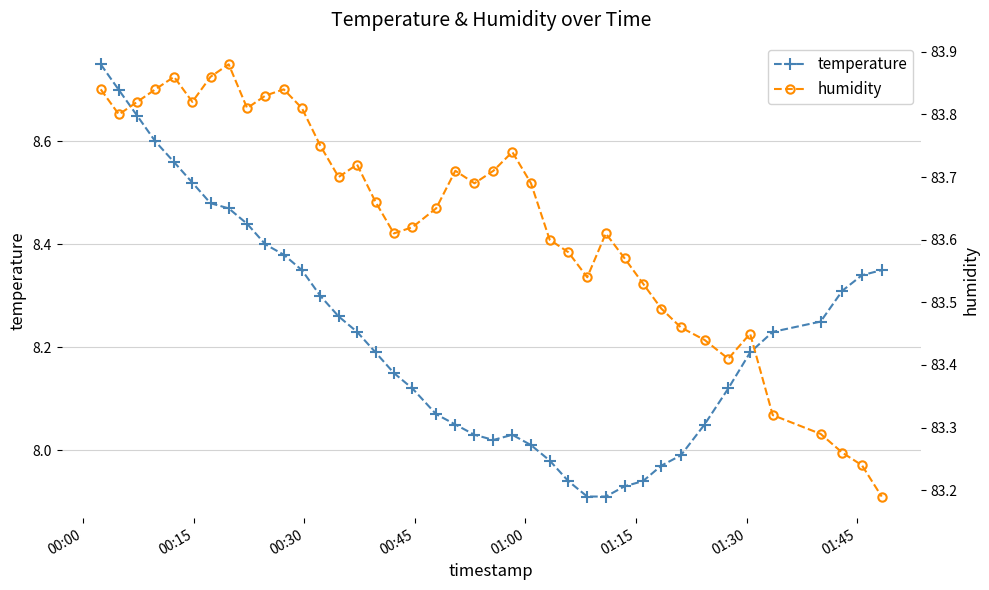

Reading right to left, list all the values displayed in this chart.

temperature: 8.3	8.3	8.3	8.2	8.2	8.2	8.1	8.1	8.0	8.0	7.9	7.9	7.9	7.9	7.9	8.0	8.0	8.0	8.0	8.0	8.1	8.1	8.1	8.2	8.2	8.2	8.3	8.3	8.3	8.4	8.4	8.4	8.5	8.5	8.5	8.6	8.6	8.7	8.7	8.8
humidity: 83.2	83.2	83.3	83.3	83.3	83.5	83.4	83.4	83.5	83.5	83.5	83.6	83.6	83.5	83.6	83.6	83.7	83.7	83.7	83.7	83.7	83.7	83.6	83.6	83.7	83.7	83.7	83.8	83.8	83.8	83.8	83.8	83.9	83.9	83.8	83.9	83.8	83.8	83.8	83.8